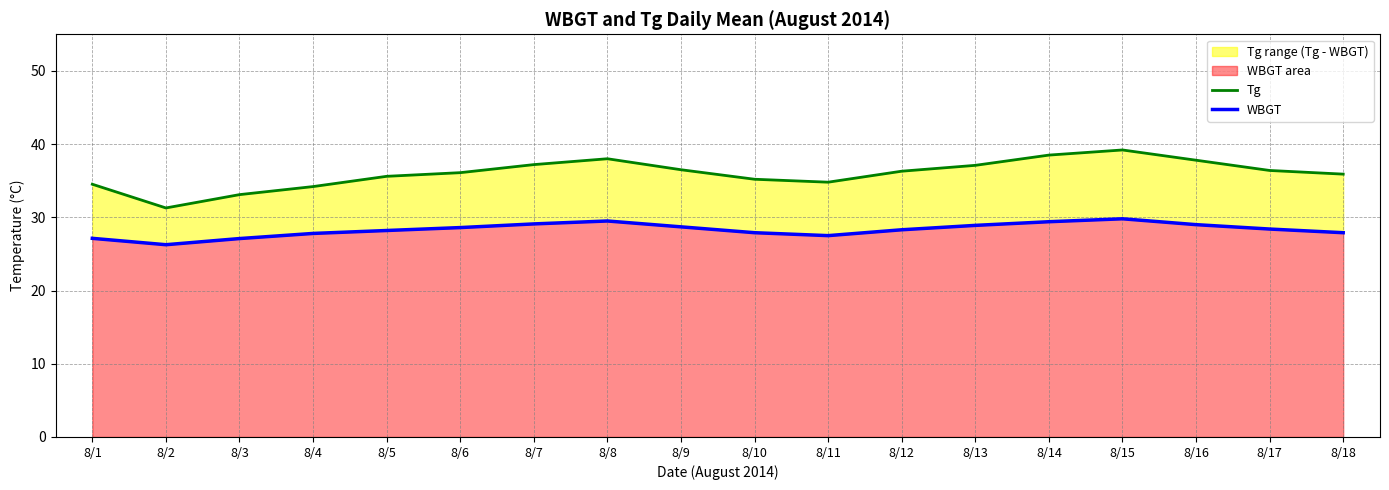

At which category is the sum across all series the highest?

8/15